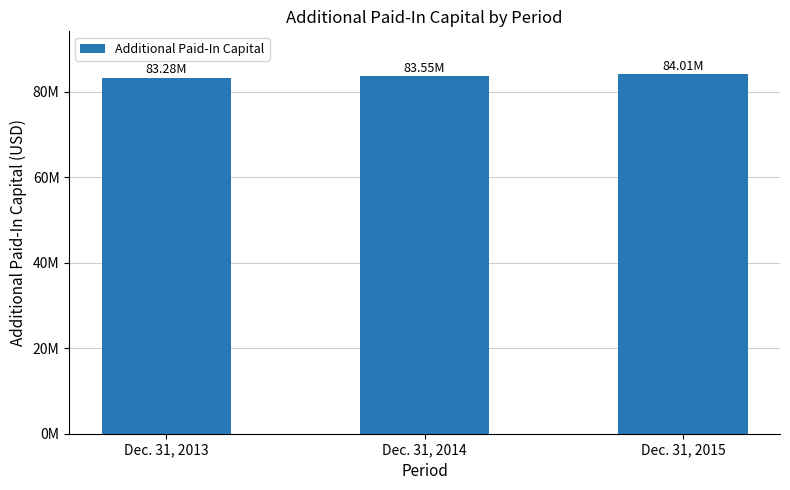

How many values are between 83281000 and 84012000?

3